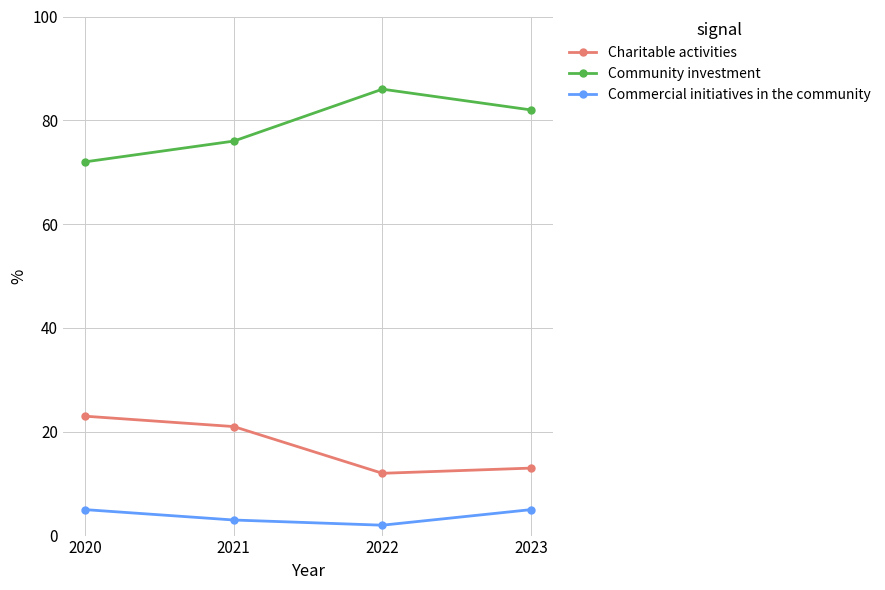

True or false: Commercial initiatives in the community and Community investment intersect in this chart.

False